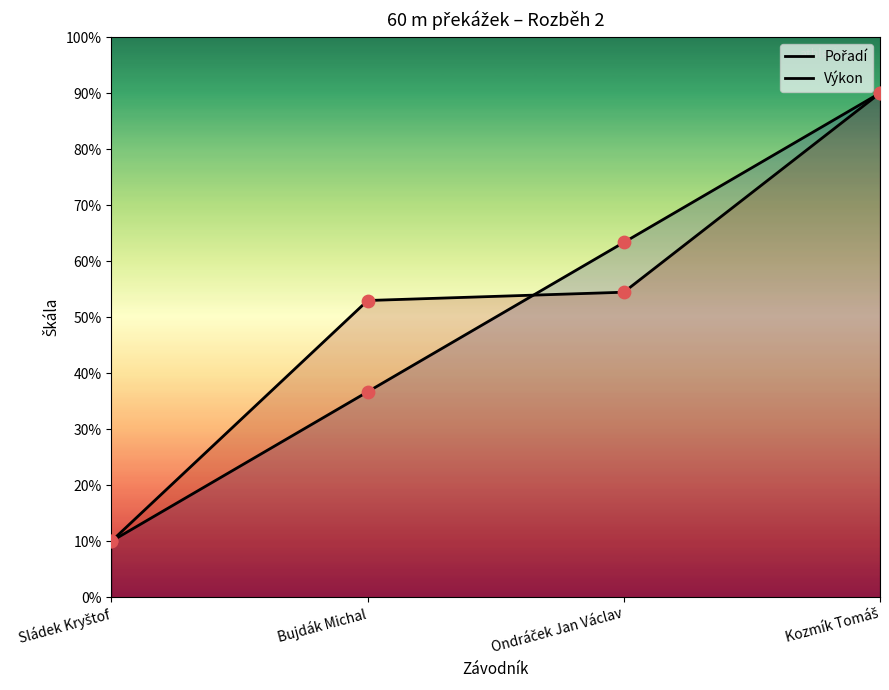

At which category is the sum across all series the highest?

Kozmík Tomáš